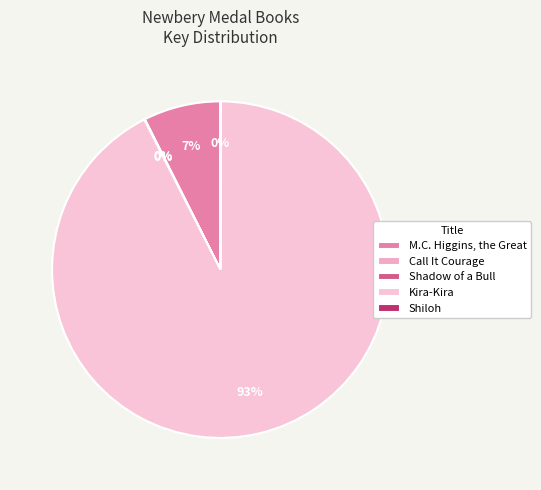

Which slice is the largest?

Kira-Kira